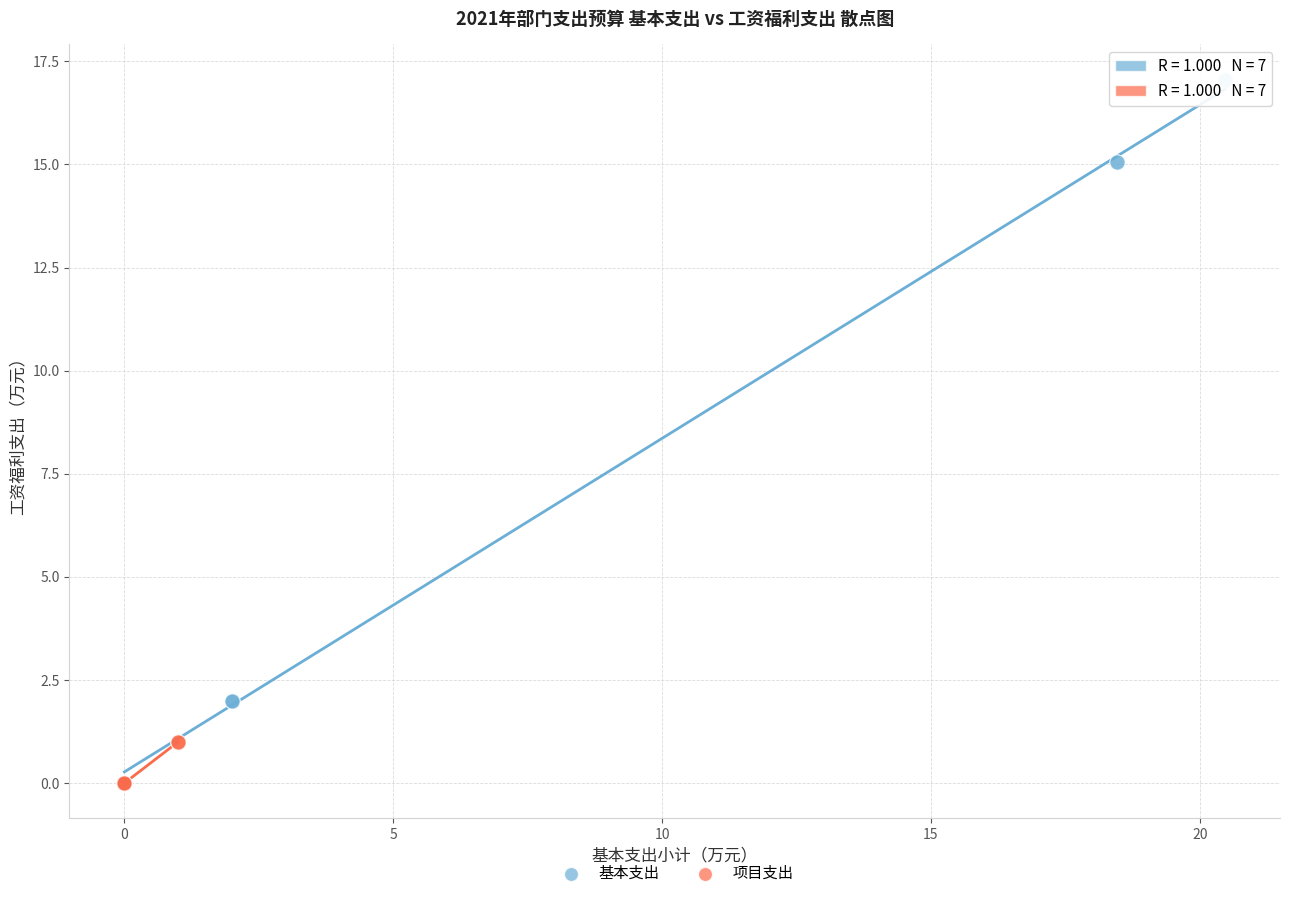

What are all the series names shown in the legend?

基本支出, 项目支出